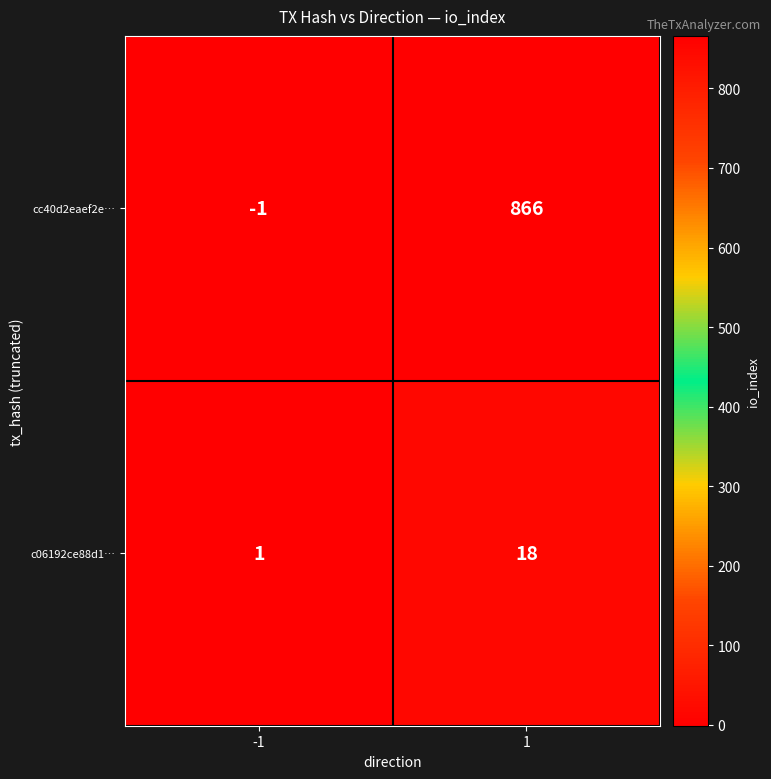

Count the number of categories in the chart.

2